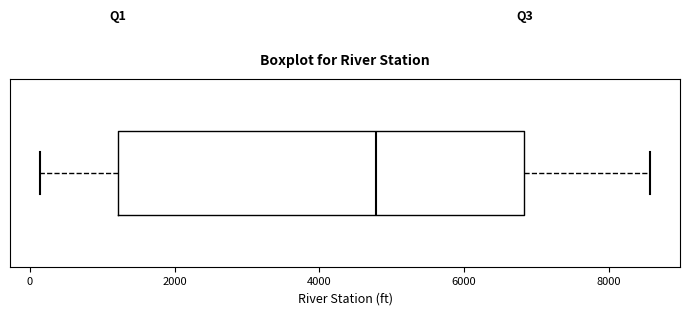

Where does the right whisker of the box end on the x-axis? The values are not printed on the chart, so give them approximately, as read against the axis.

8600